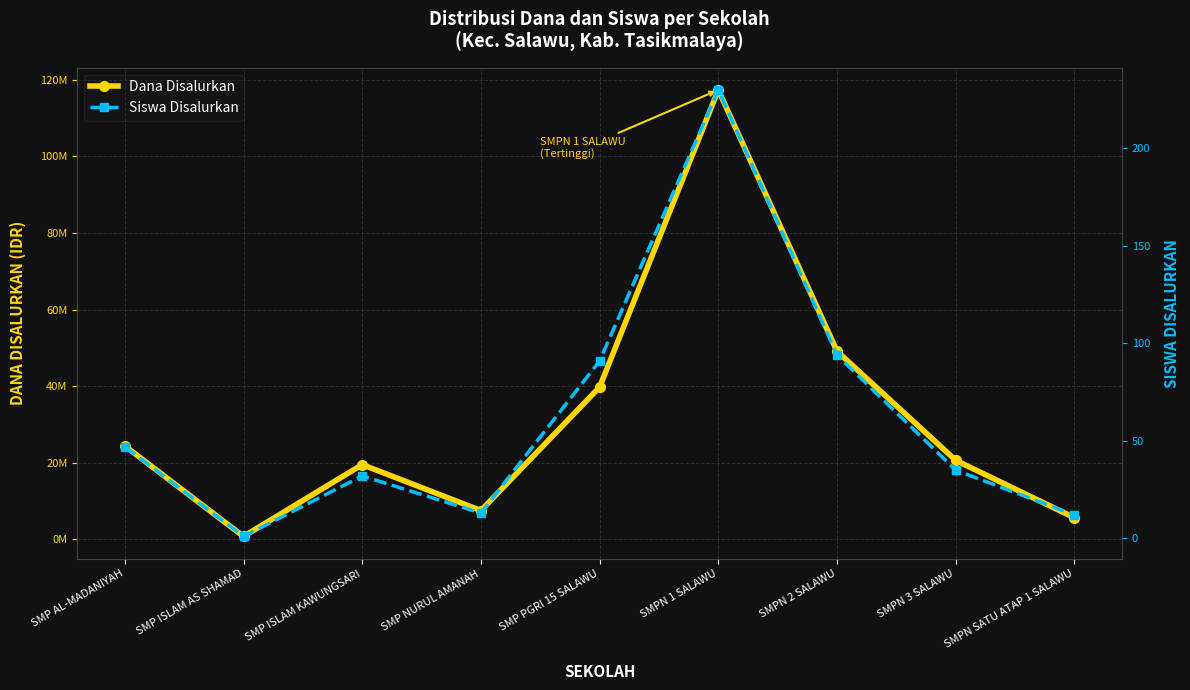

Read the Dana Disalurkan value at SMP ISLAM KAWUNGSARI, to the nearest 100.

19500000